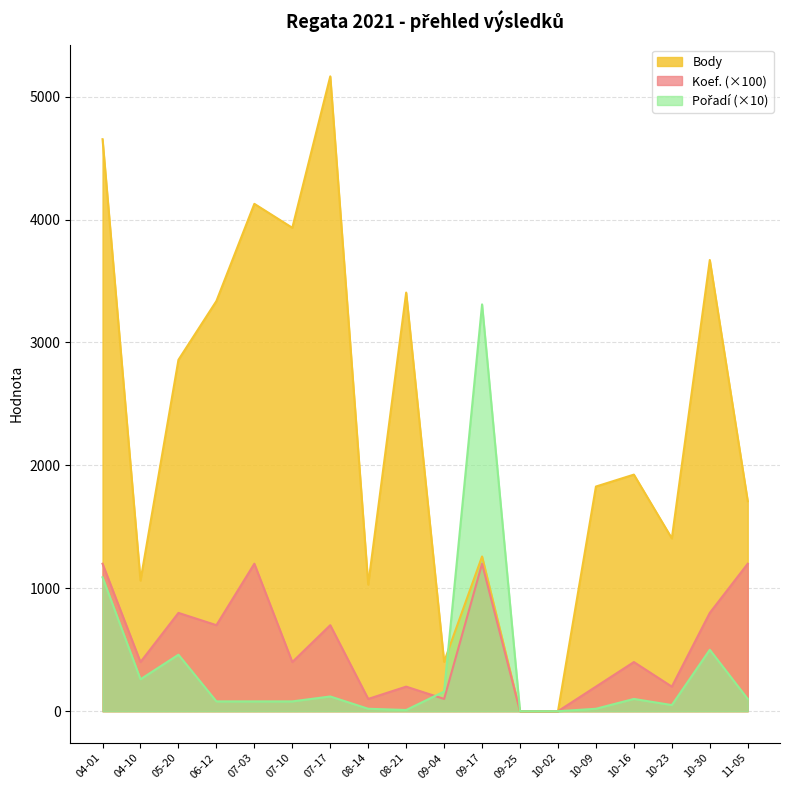

The value of Koef. at 10-23 is 274. True or false?

False